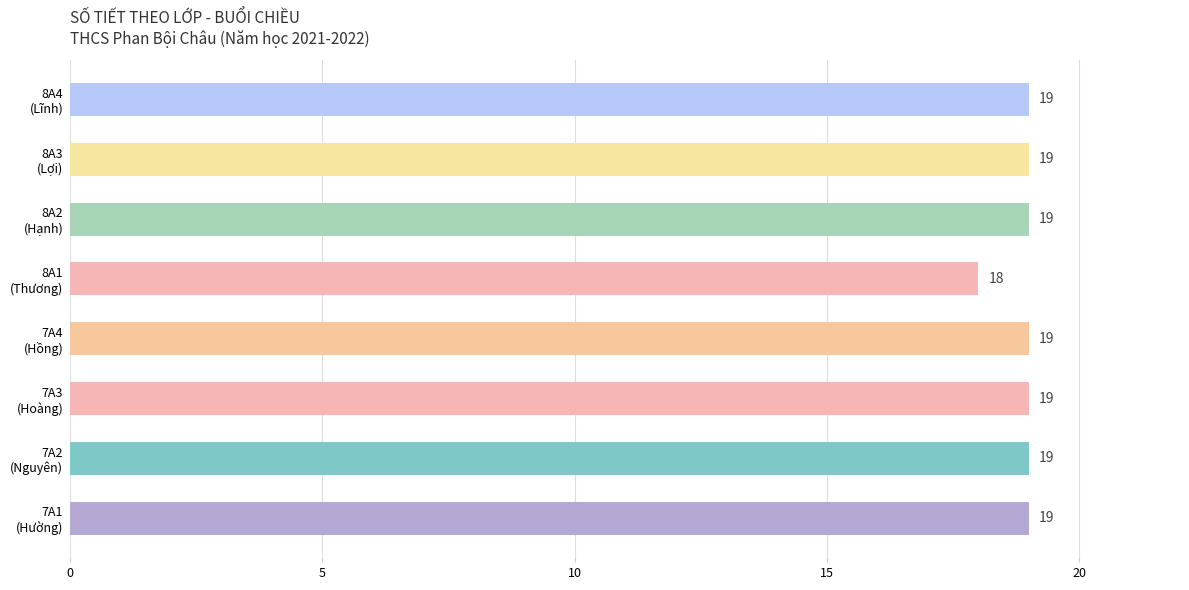

What is the average value?

19